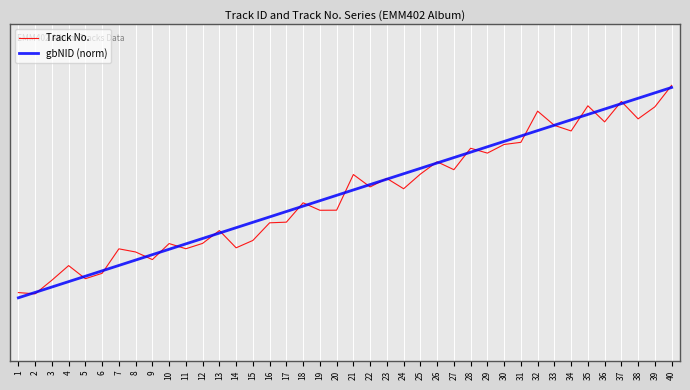

What are all the series names shown in the legend?

Track No., gbNID (norm)